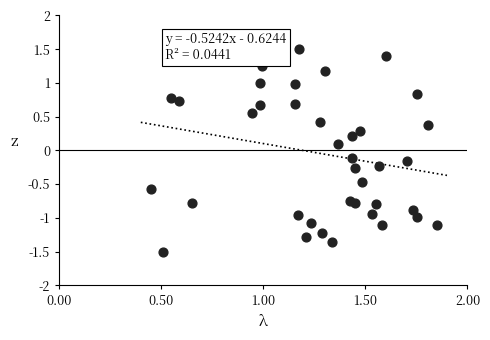

Count the number of points in this scatter plot.

40